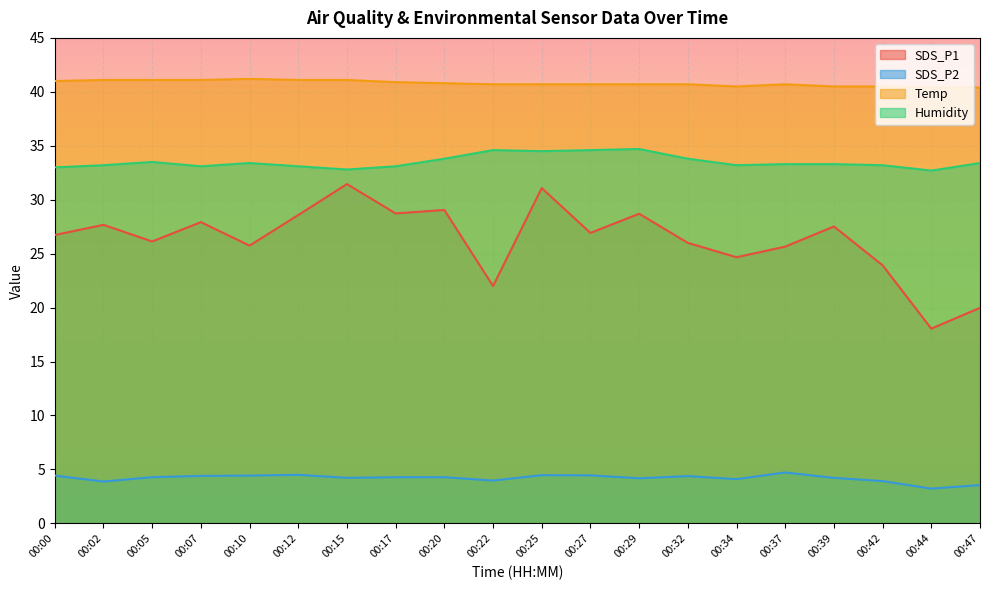

At 00:47, list the series in order from smallest to largest.

SDS_P2, SDS_P1, Humidity, Temp